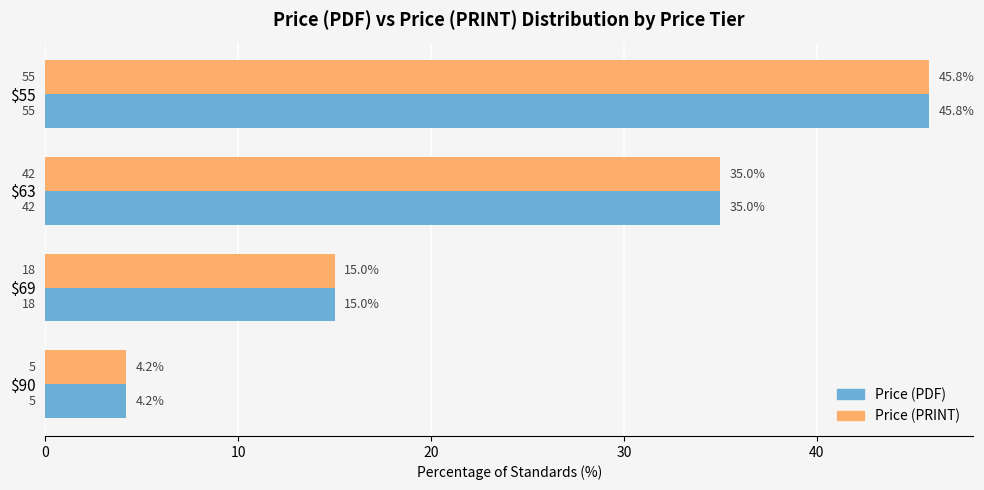

What is the average value of the Price (PDF) series?

25.0